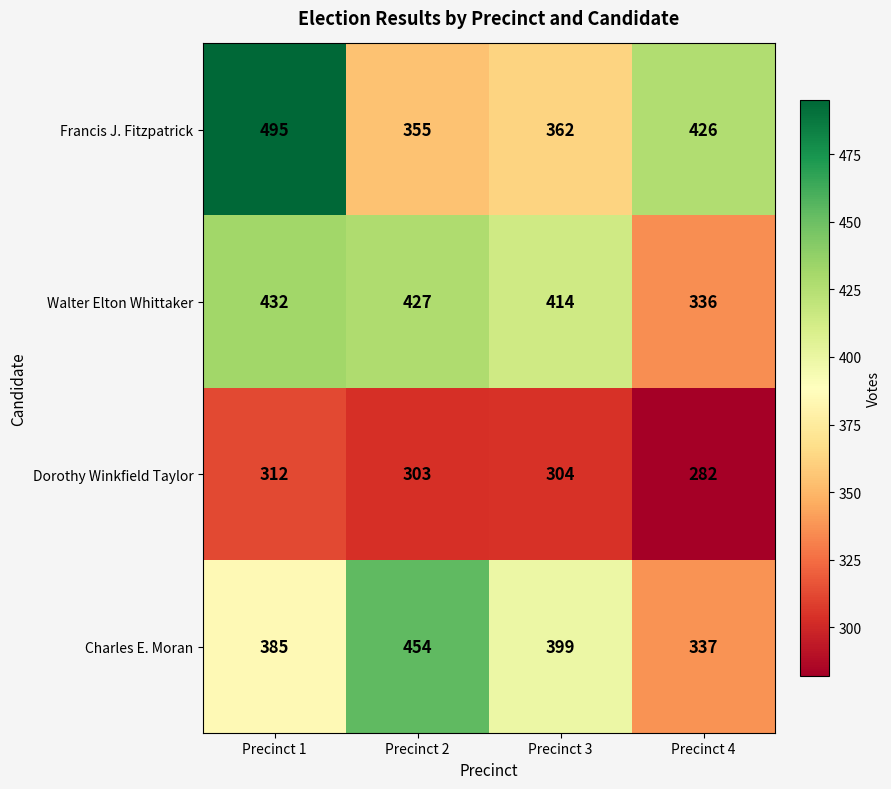

At Precinct 1, list the series in order from largest to smallest.

Francis J. Fitzpatrick, Walter Elton Whittaker, Charles E. Moran, Dorothy Winkfield Taylor